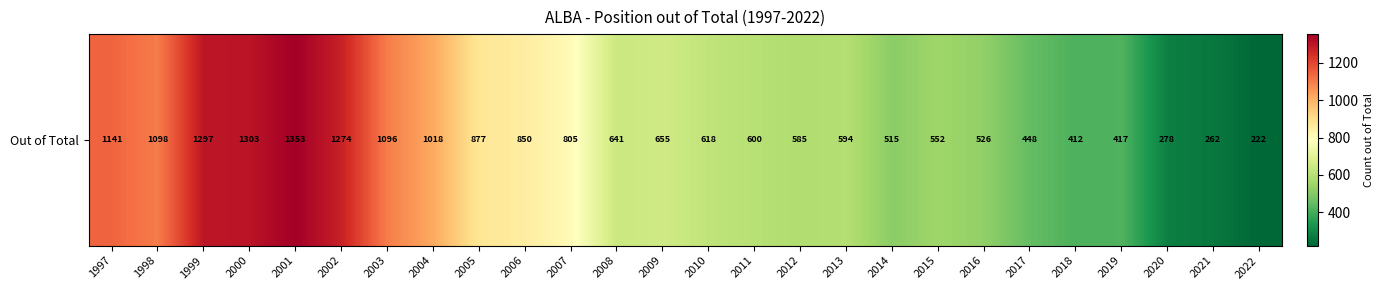

Reading left to right, what are all the values shown in this chart?

1997=1141	1998=1098	1999=1297	2000=1303	2001=1353	2002=1274	2003=1096	2004=1018	2005=877	2006=850	2007=805	2008=641	2009=655	2010=618	2011=600	2012=585	2013=594	2014=515	2015=552	2016=526	2017=448	2018=412	2019=417	2020=278	2021=262	2022=222